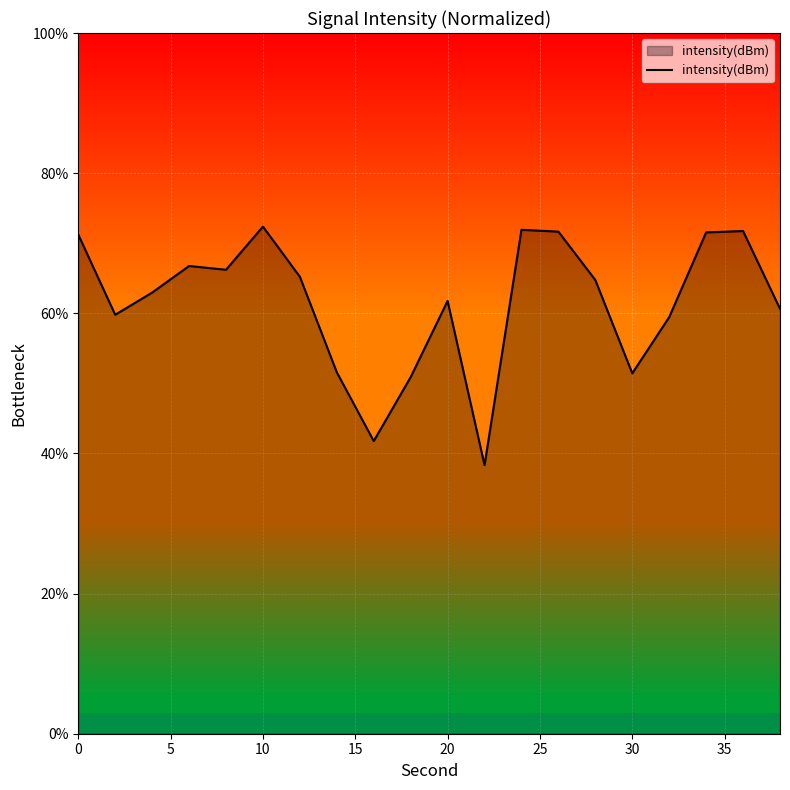

What is the difference between the maximum and minimum values?

34.0